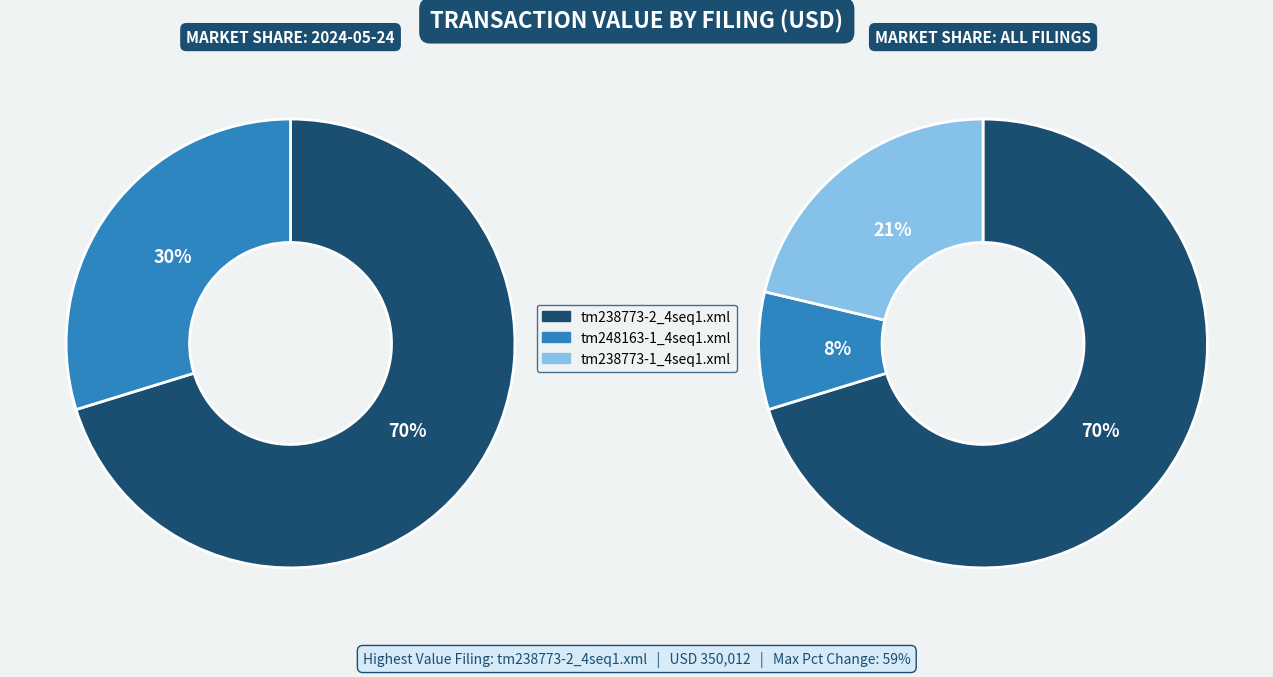

Which slice is the smallest?

tm248163-1_4seq1.xml